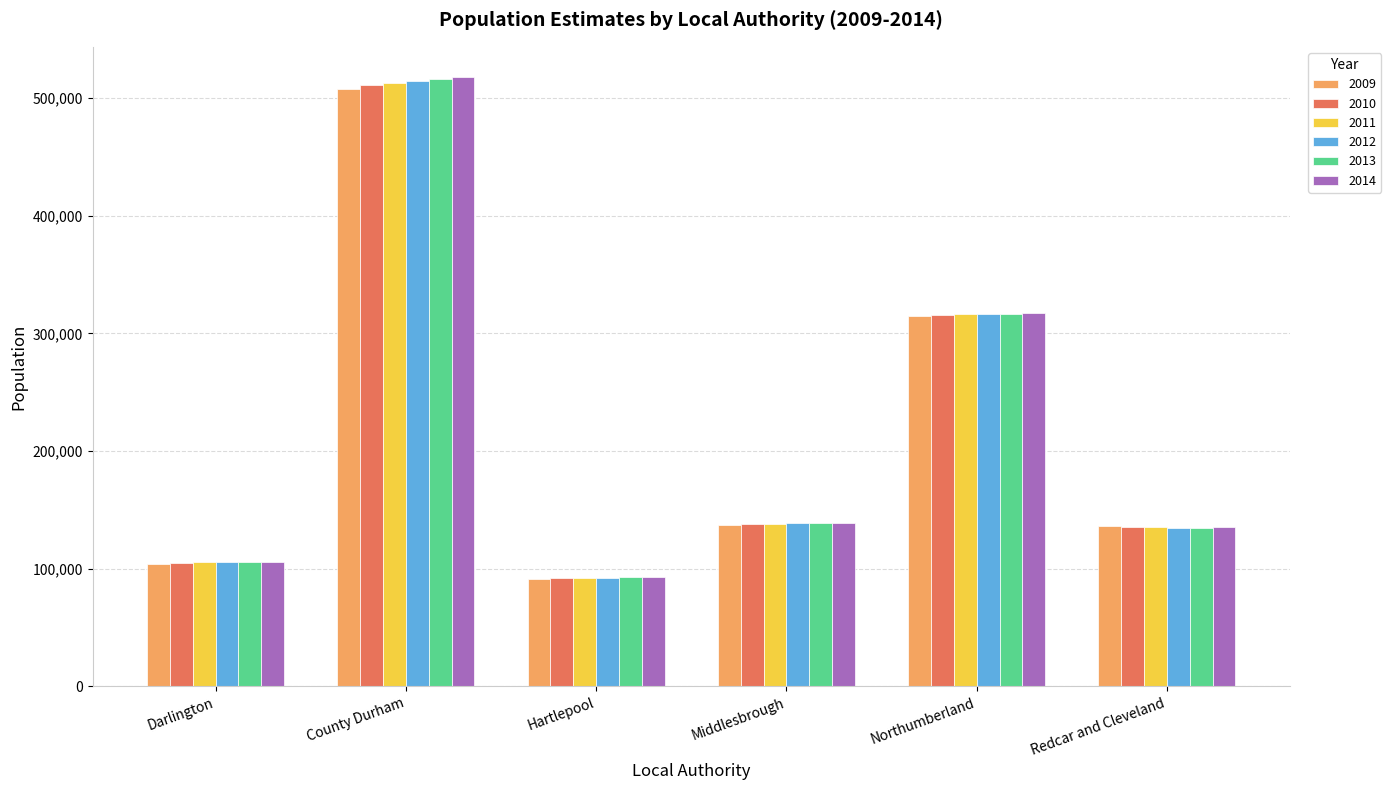

Is it true that 2011 equals 184641 at Redcar and Cleveland?

False